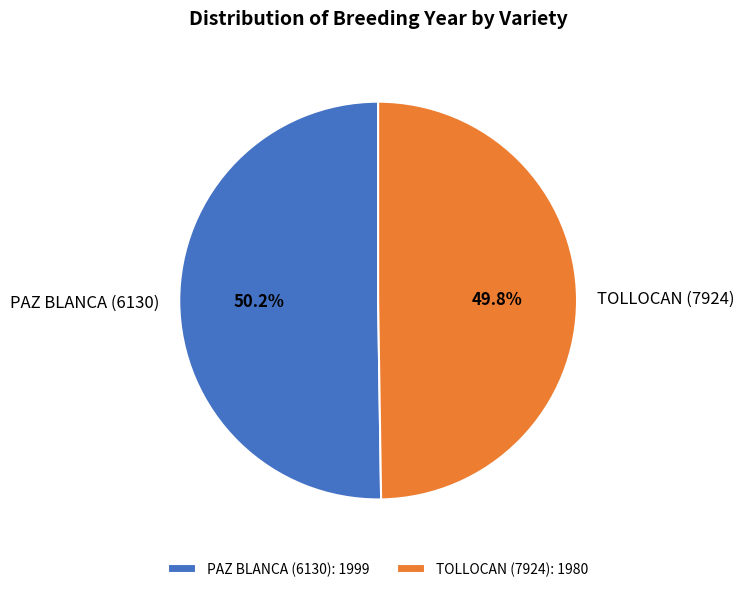

Is there a majority slice in this chart?

Yes